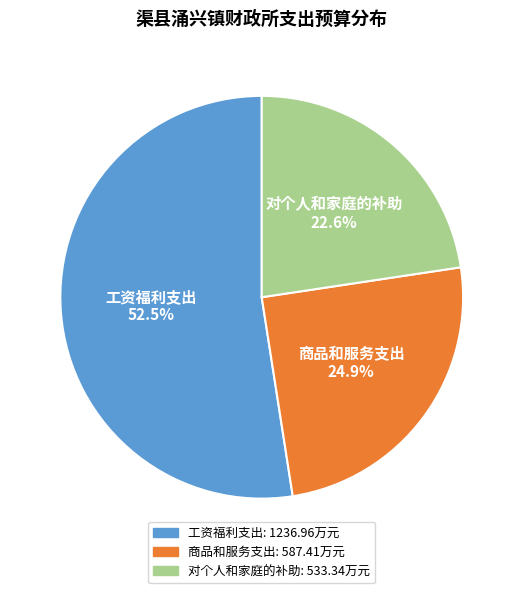

How many slices are in this pie chart?

3